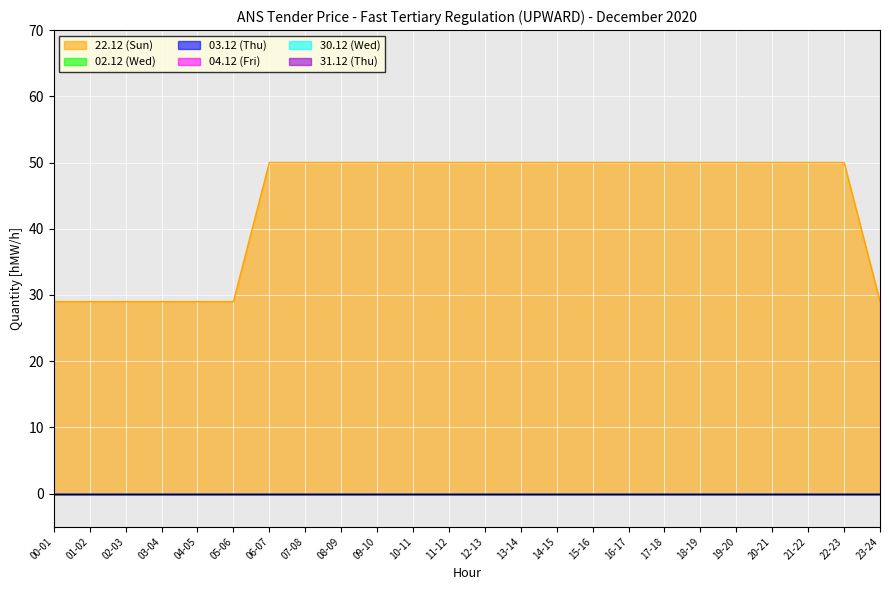

How many lines are shown in the chart?

6